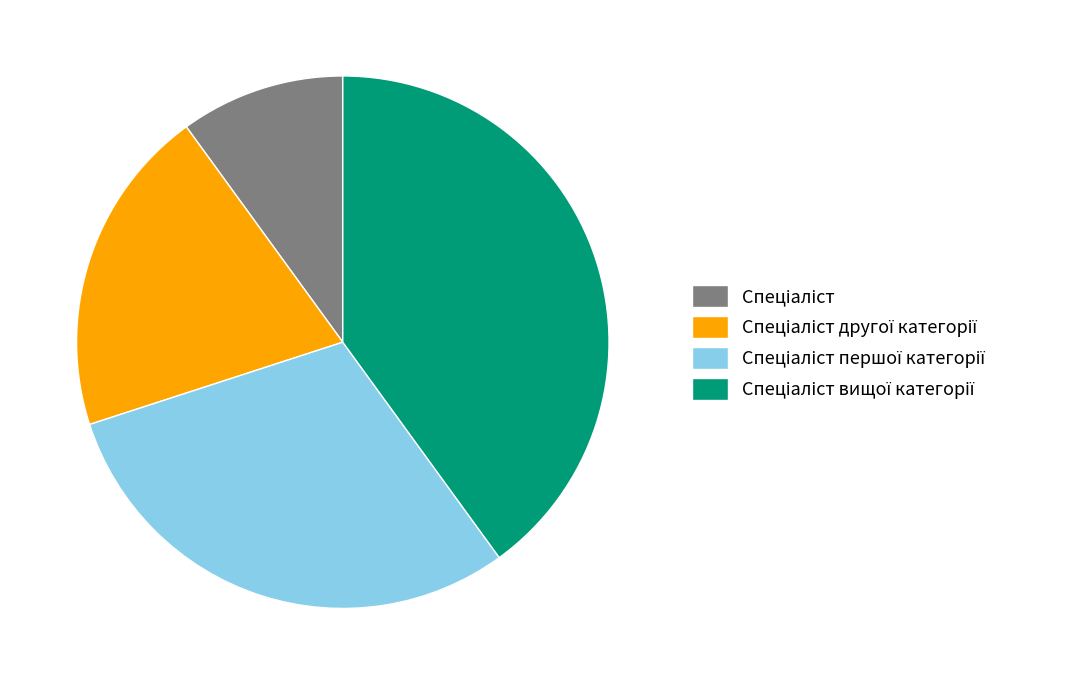

How many segments does this pie chart have?

4